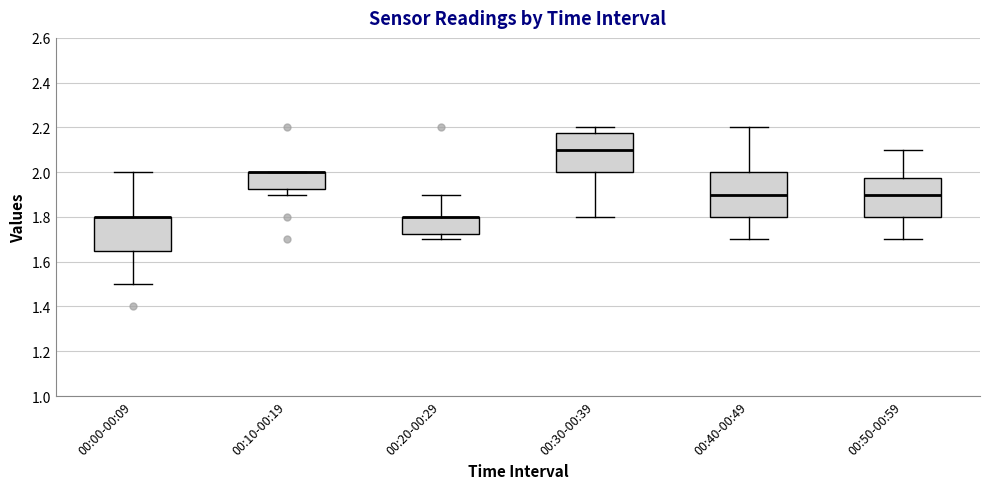

Reading left to right, transcribe this box plot: for each box, give where its median line is, the range the box spans, and where its two whiskers end, as read against the y-axis. The values are not printed on the chart, so give them approximately, as read against the axis.

00:00-00:09: median 1.80 (drawn on the box's upper edge), box 1.66 to 1.80, whiskers 1.50 to 2.00
00:10-00:19: median 2.00 (drawn on the box's upper edge), box 1.92 to 2.00, whiskers 1.90 to 2.00
00:20-00:29: median 1.80 (drawn on the box's upper edge), box 1.72 to 1.80, whiskers 1.70 to 1.90
00:30-00:39: median 2.10, box 2.00 to 2.18, whiskers 1.80 to 2.20
00:40-00:49: median 1.90, box 1.80 to 2.00, whiskers 1.70 to 2.20
00:50-00:59: median 1.90, box 1.80 to 1.98, whiskers 1.70 to 2.10